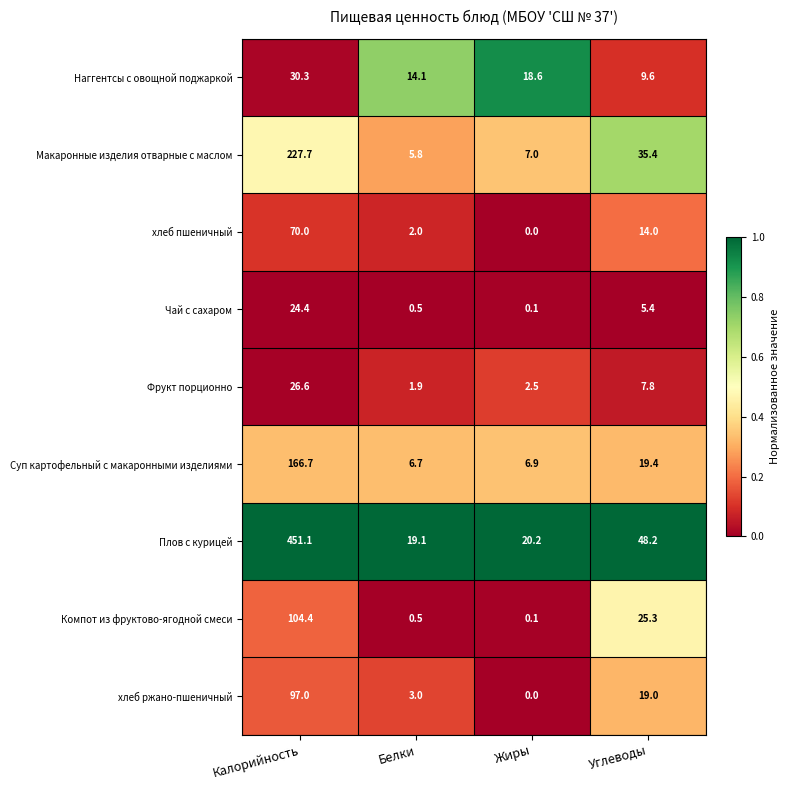

Which series has the largest range (max minus min)?

Плов с курицей